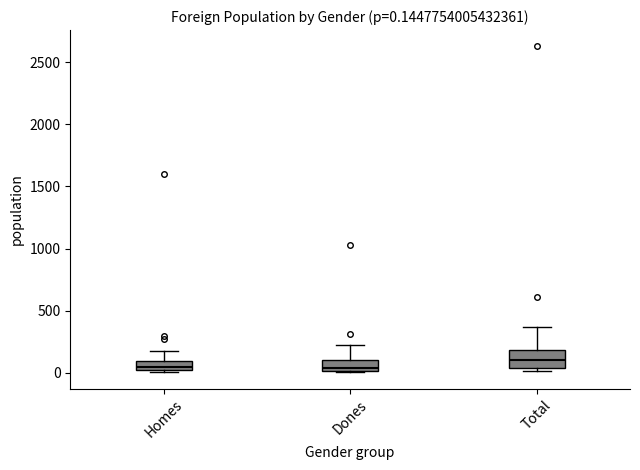

Which box has the highest median line?

Total